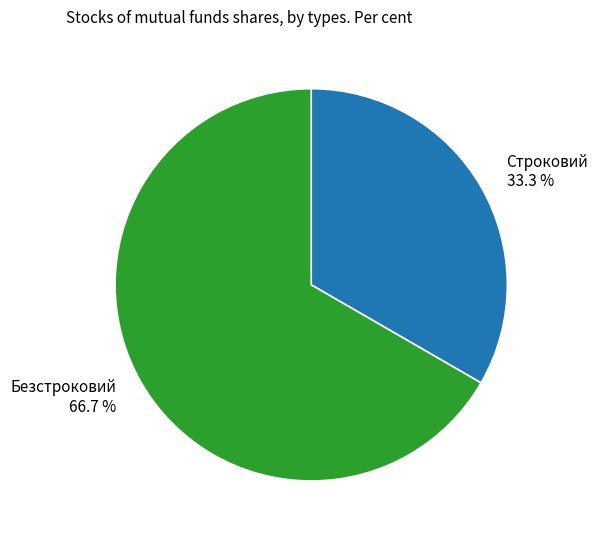

To the nearest percent, what percentage of the pie is Строковий?

33%